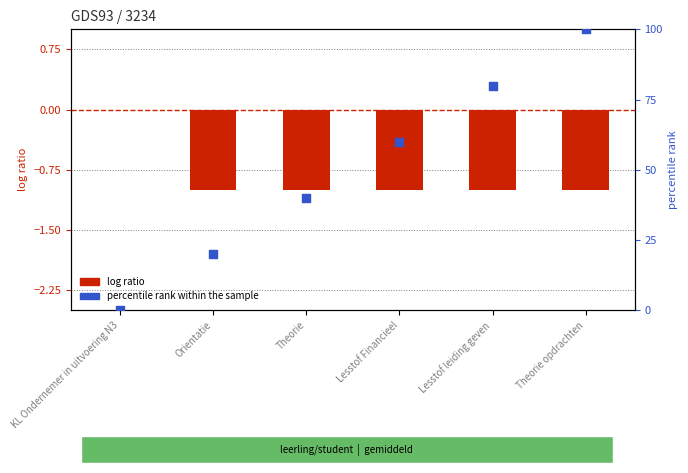

Which series reaches the maximum Y coordinate?

percentile rank within the sample